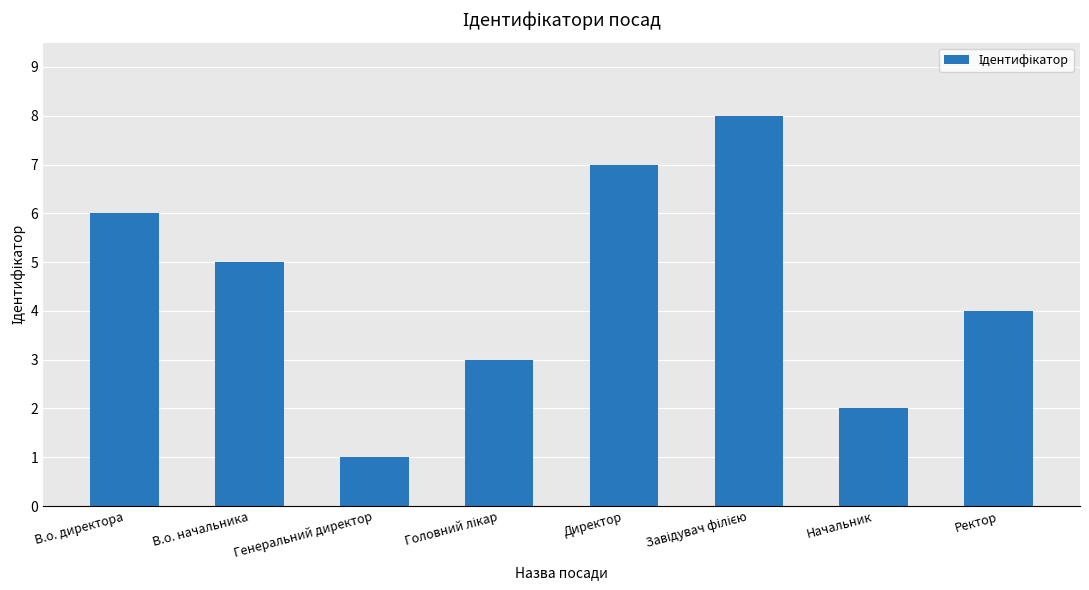

What is the label of the 4th bar from the right?

Директор